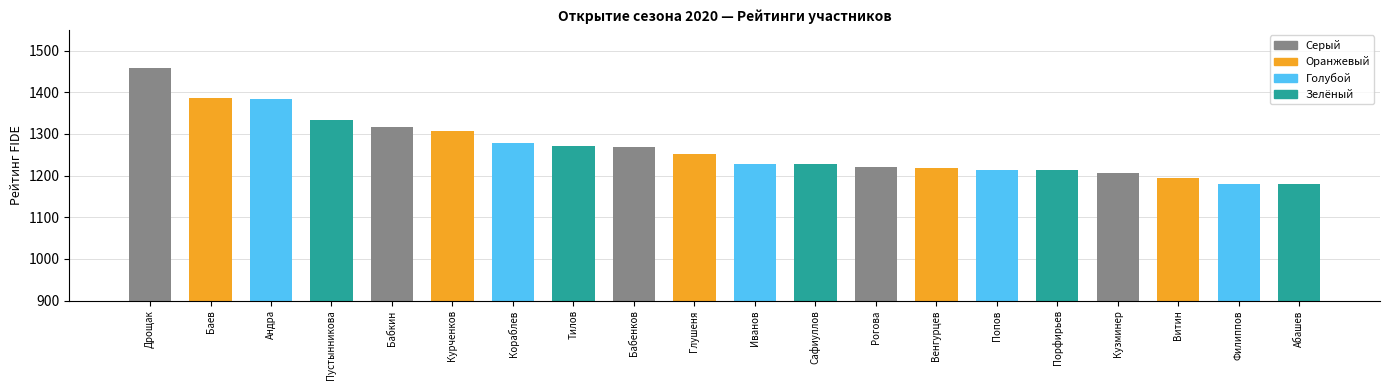

What is the average value?

1267